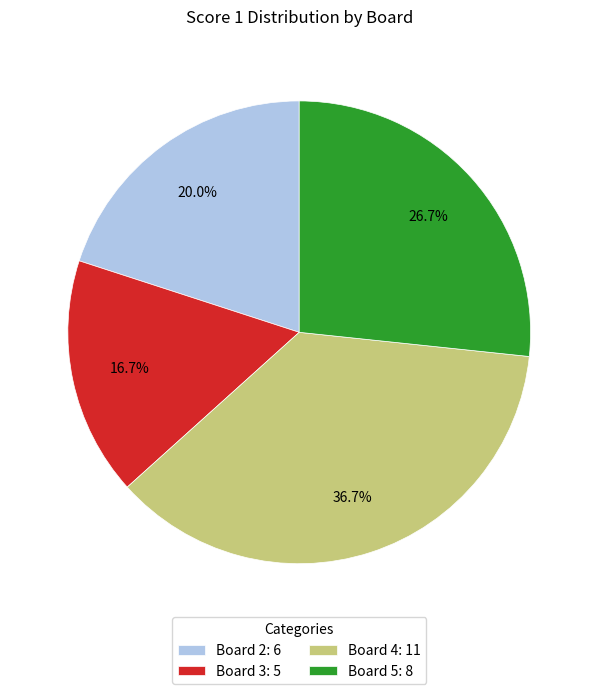

Does any single category account for the majority?

No